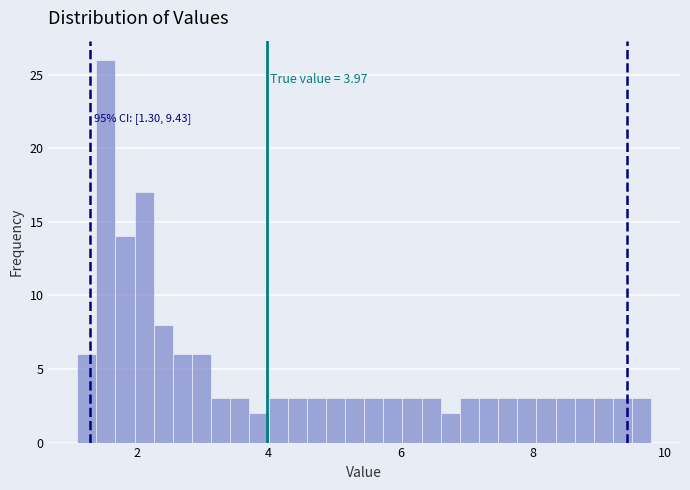

Around what value on the x-axis is the tallest bar? Give the approximate position of its centre, as read against the axis.

1.6